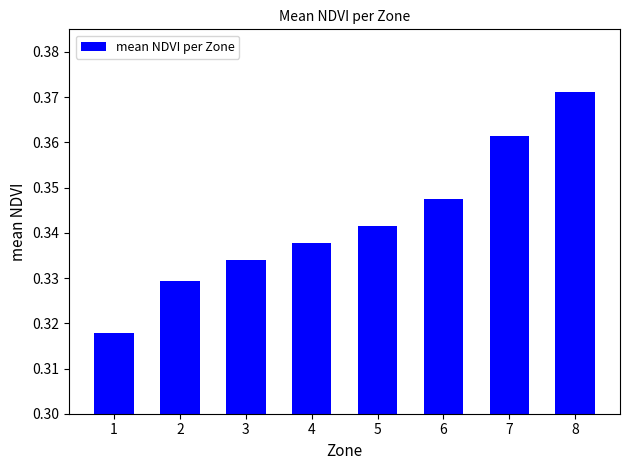

List the labels in order of value, smallest first.

1, 2, 3, 4, 5, 6, 7, 8